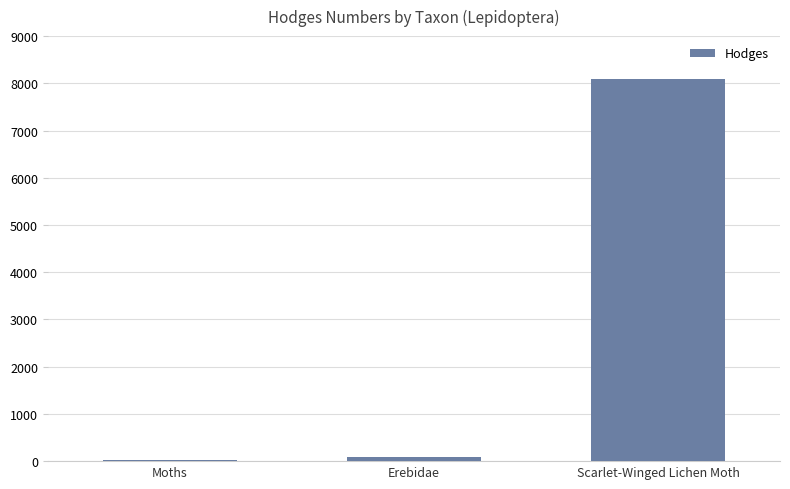

What is the minimum value shown in the chart?

29.0